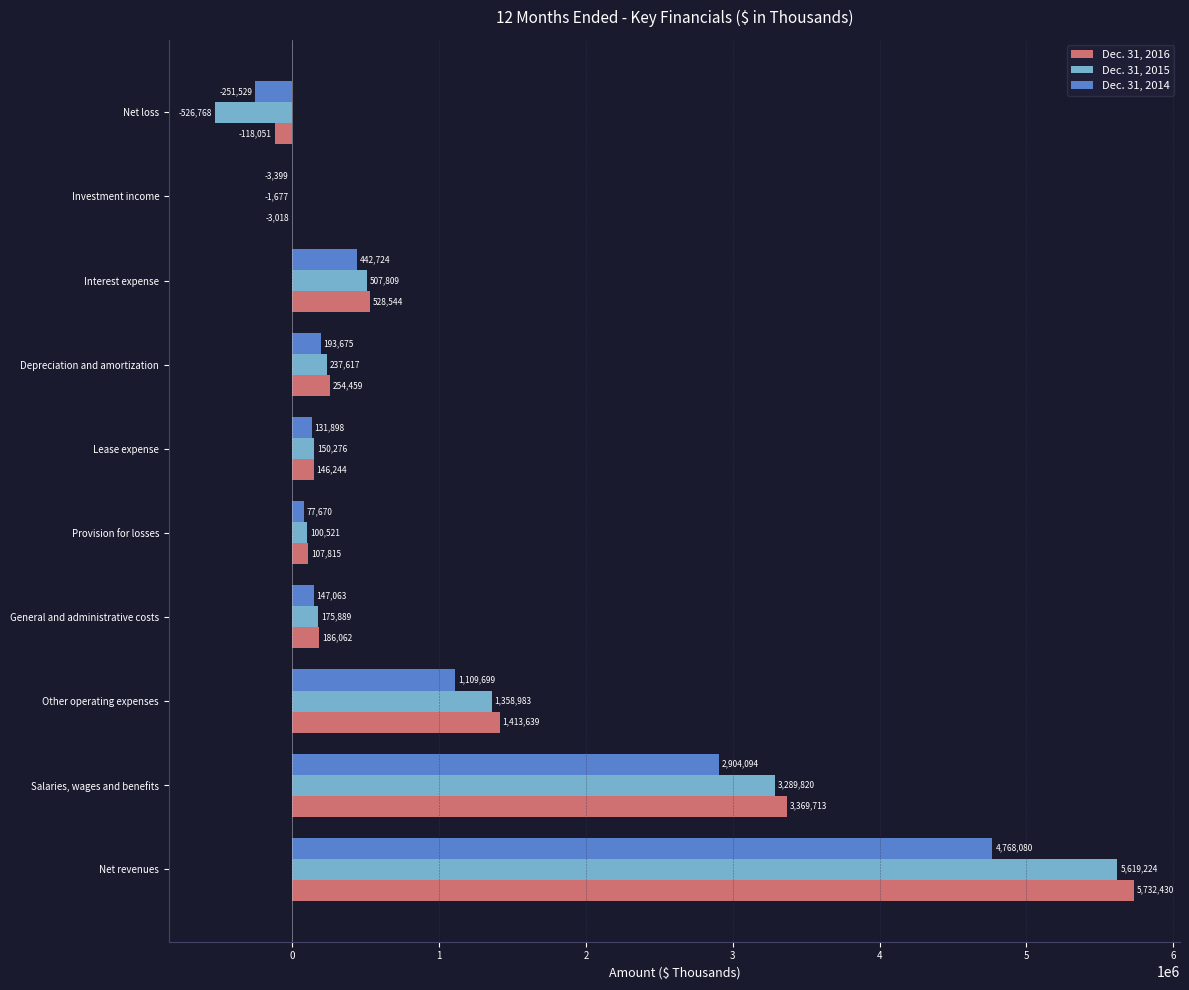

At which label is Dec. 31, 2016 closest to 2807189?

Salaries, wages and benefits